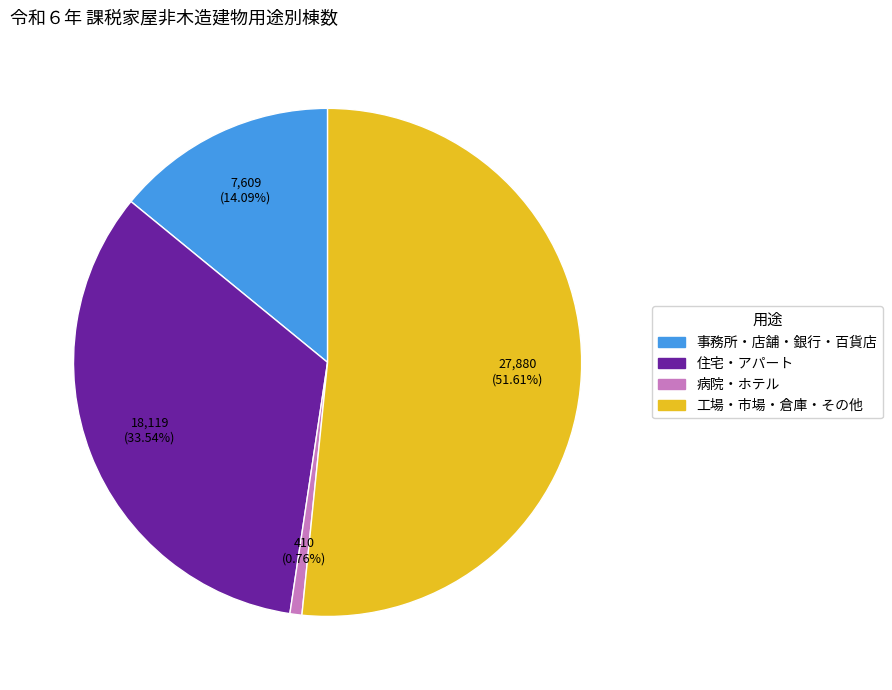

Count the number of slices in the pie.

4